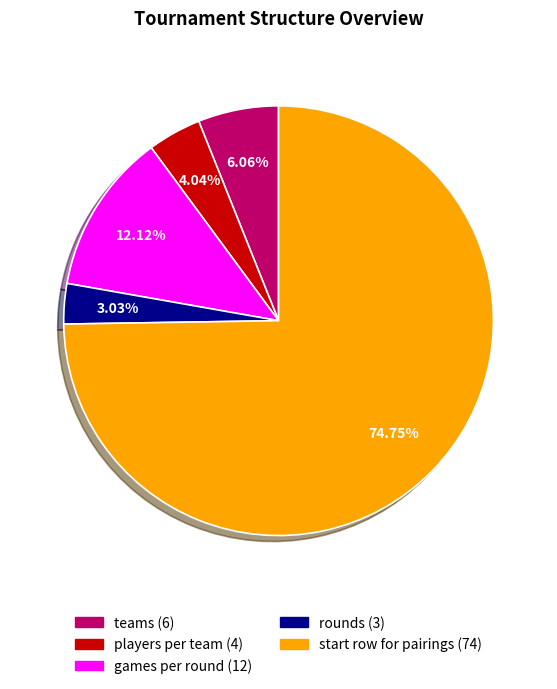

Is the sum of players per team and games per round greater than half?

No